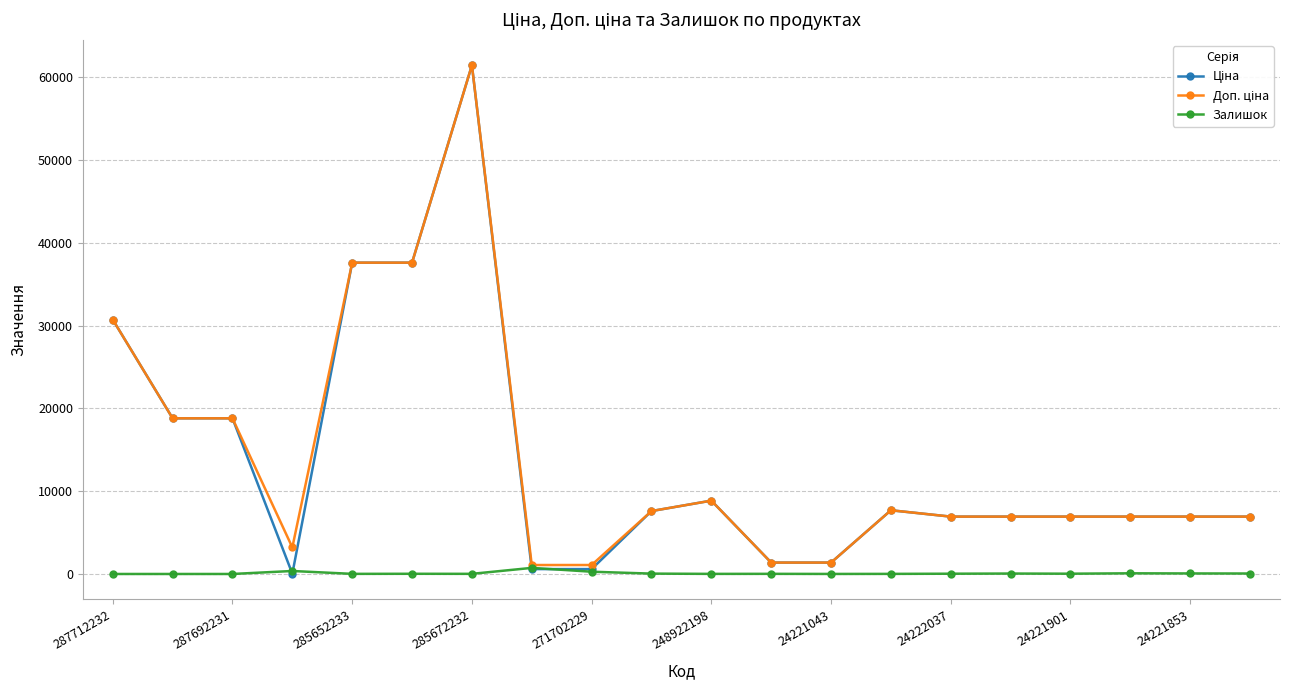

Does the chart have visible grid lines?

Yes